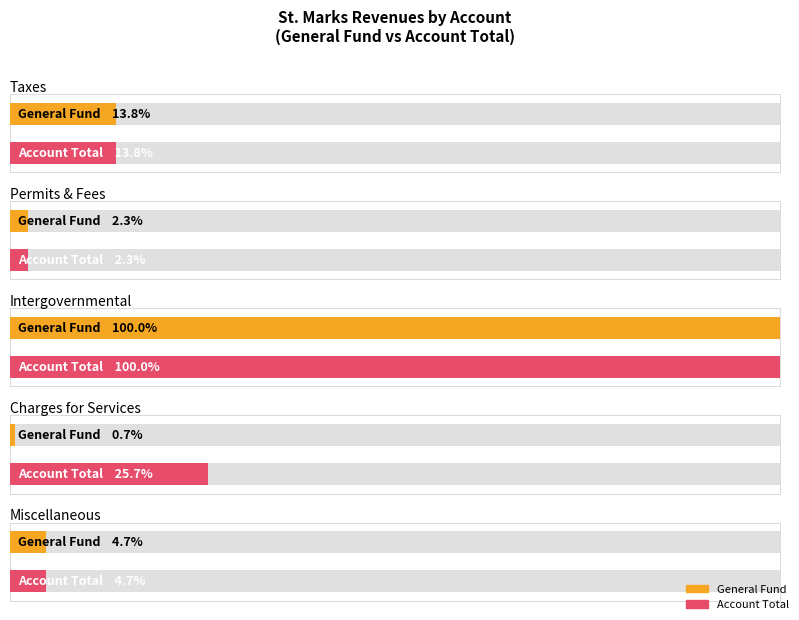

What is the total value across all series at Intergovernmental Revenue?

2607364